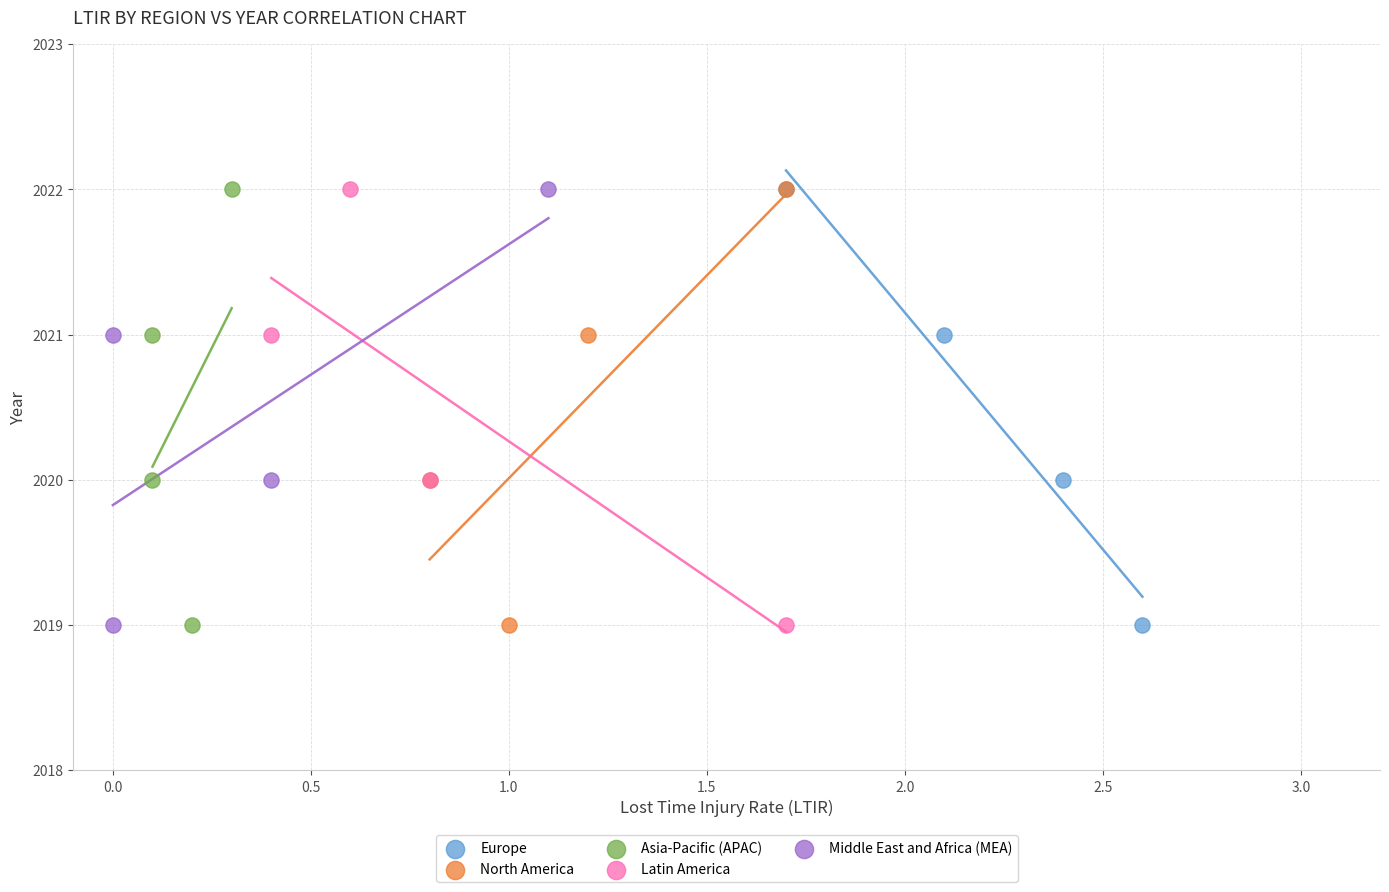

What are all the series names shown in the legend?

Europe, North America, Asia-Pacific (APAC), Latin America, Middle East and Africa (MEA)